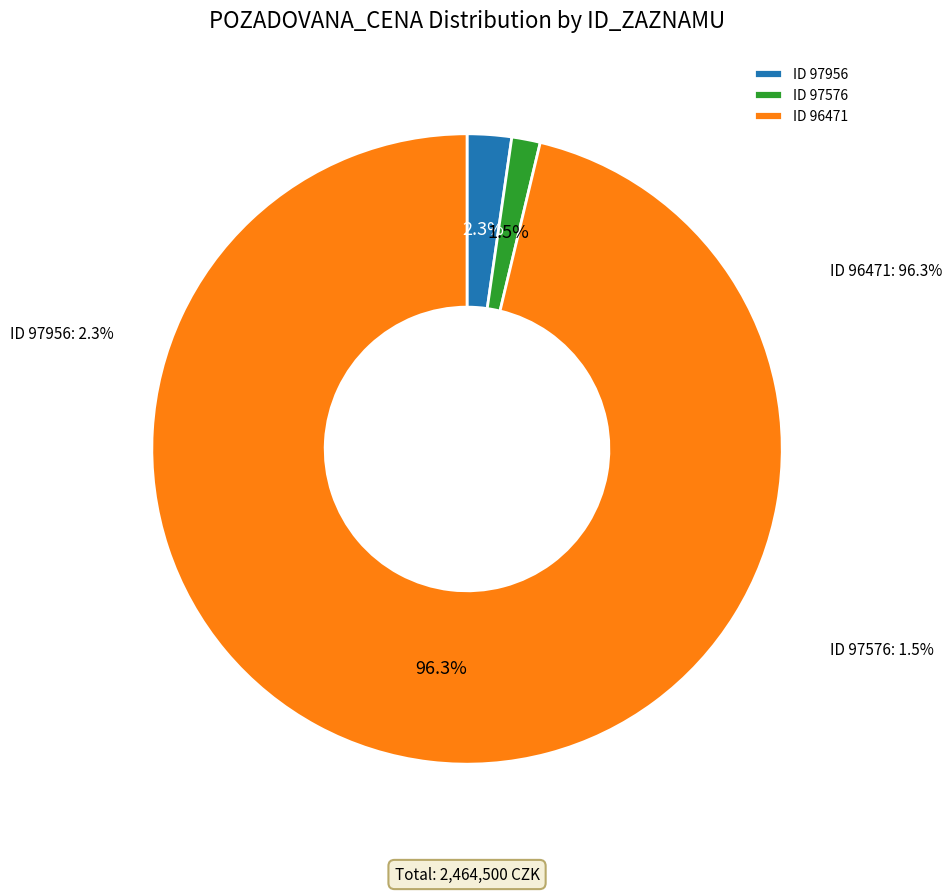

Which slice is the largest?

96471